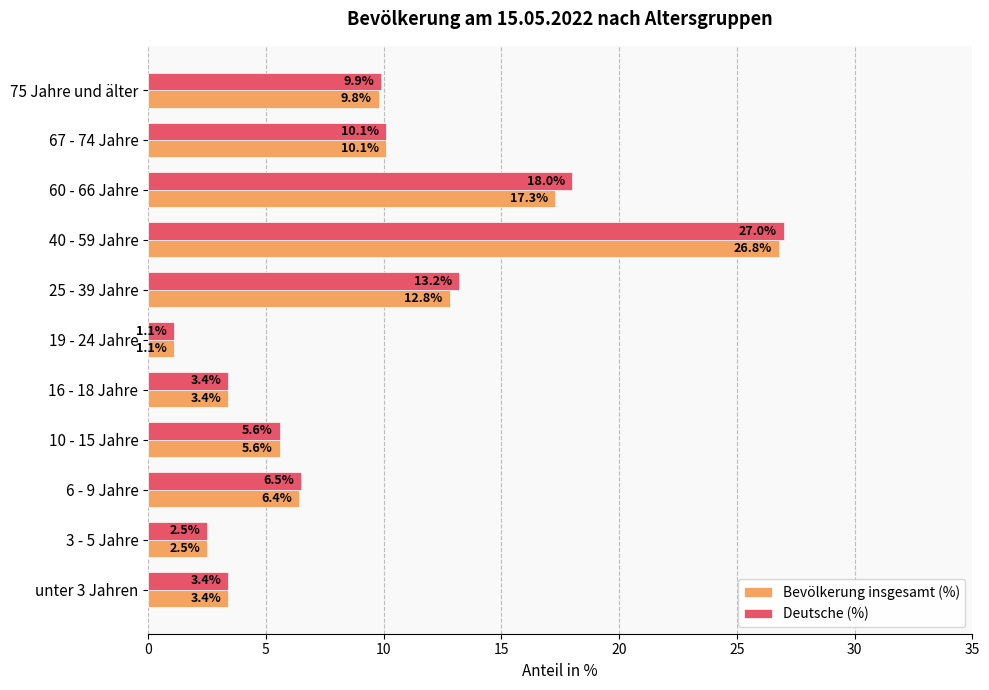

How many distinct data groups are displayed?

2